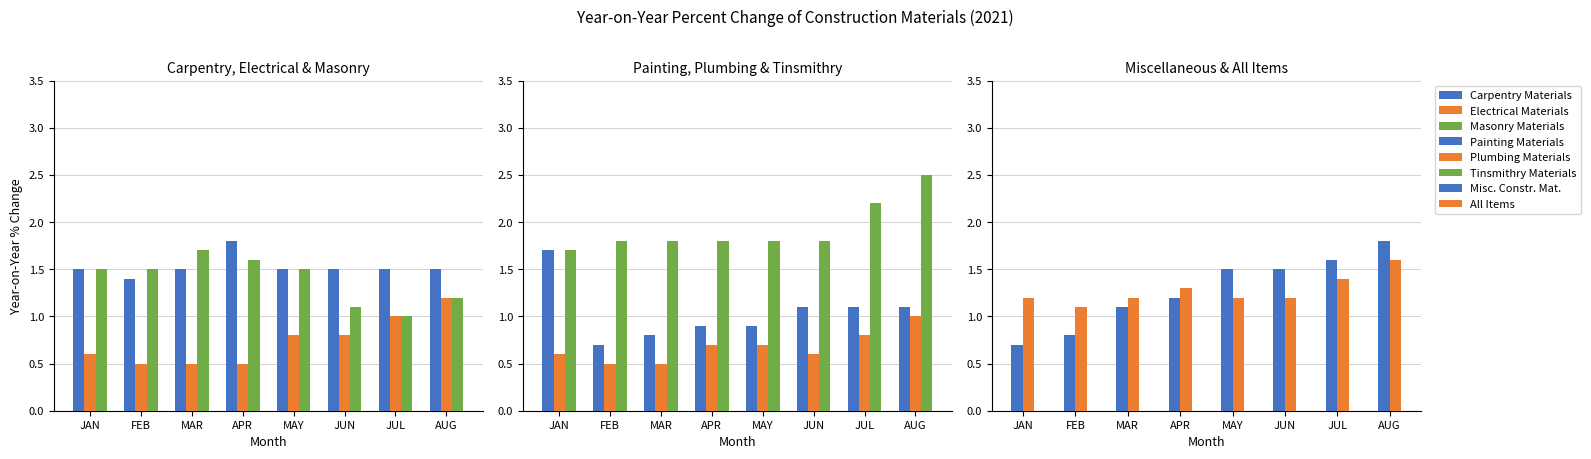

How many Masonry Materials values are between 1 and 2?

8